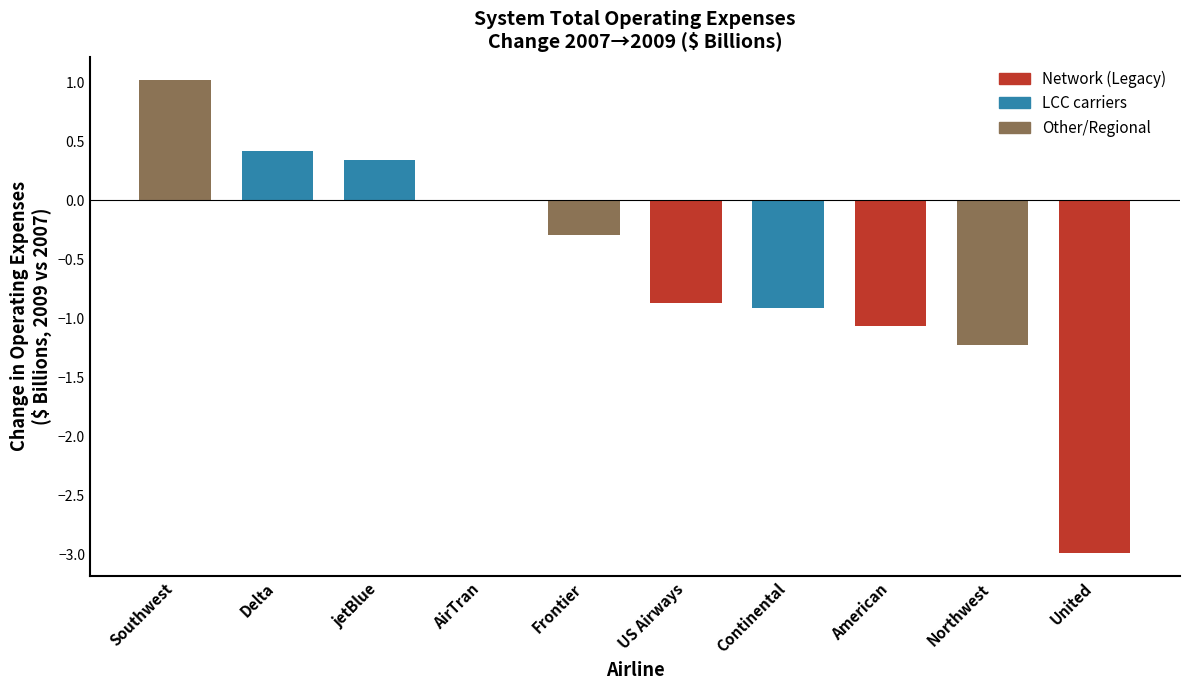

What is the maximum value shown in the chart?

1.0